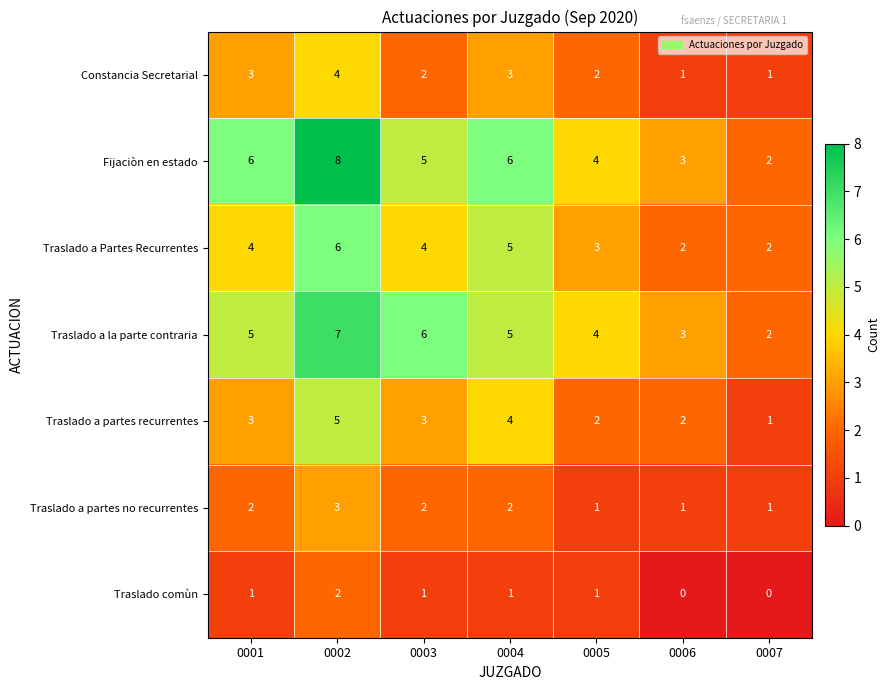

What is the difference between the highest and lowest values at 0004?

5